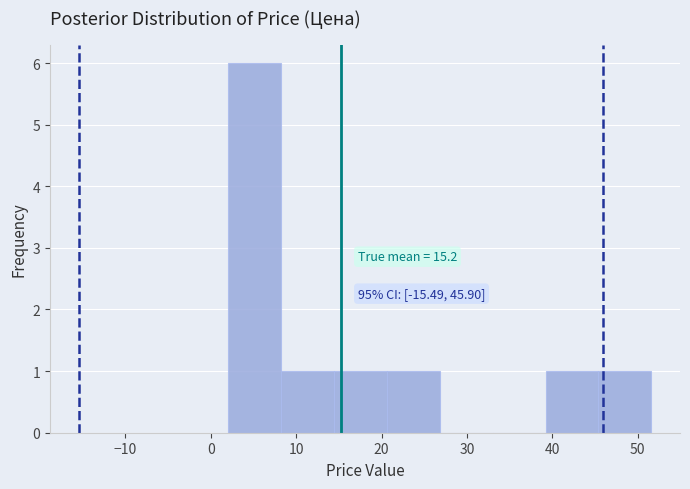

Over which range of the x-axis is the bar tallest?

2.0 to 8.2